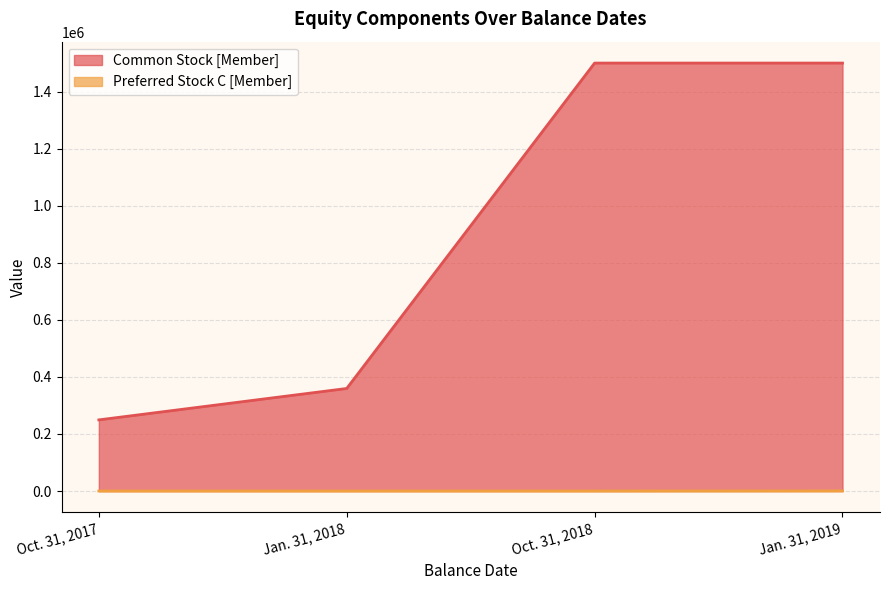

Which category has the highest value across all series?

Oct. 31, 2018